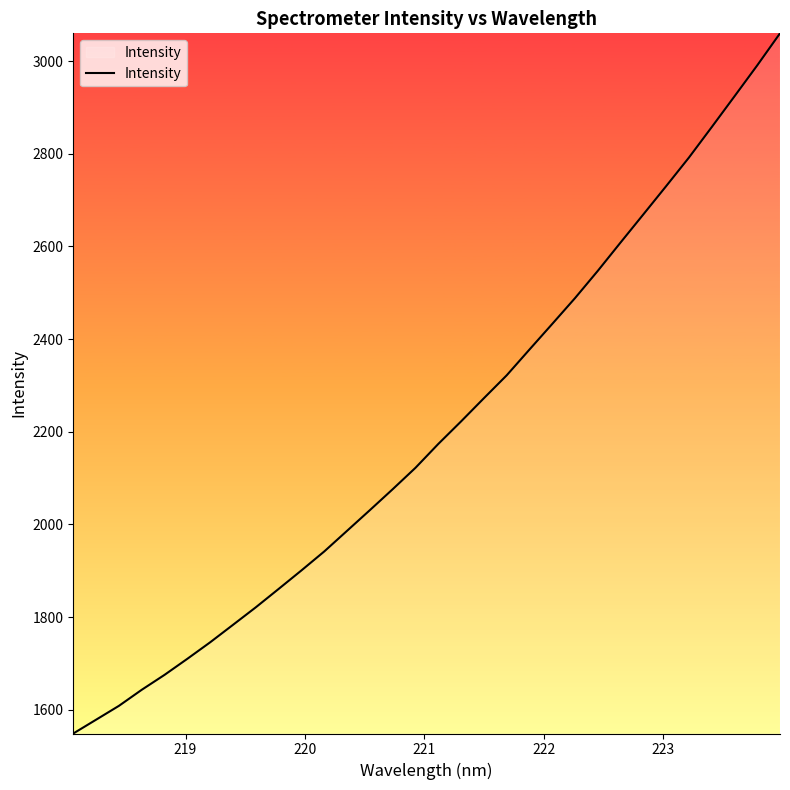

What is the maximum value shown in the chart?

3059.9